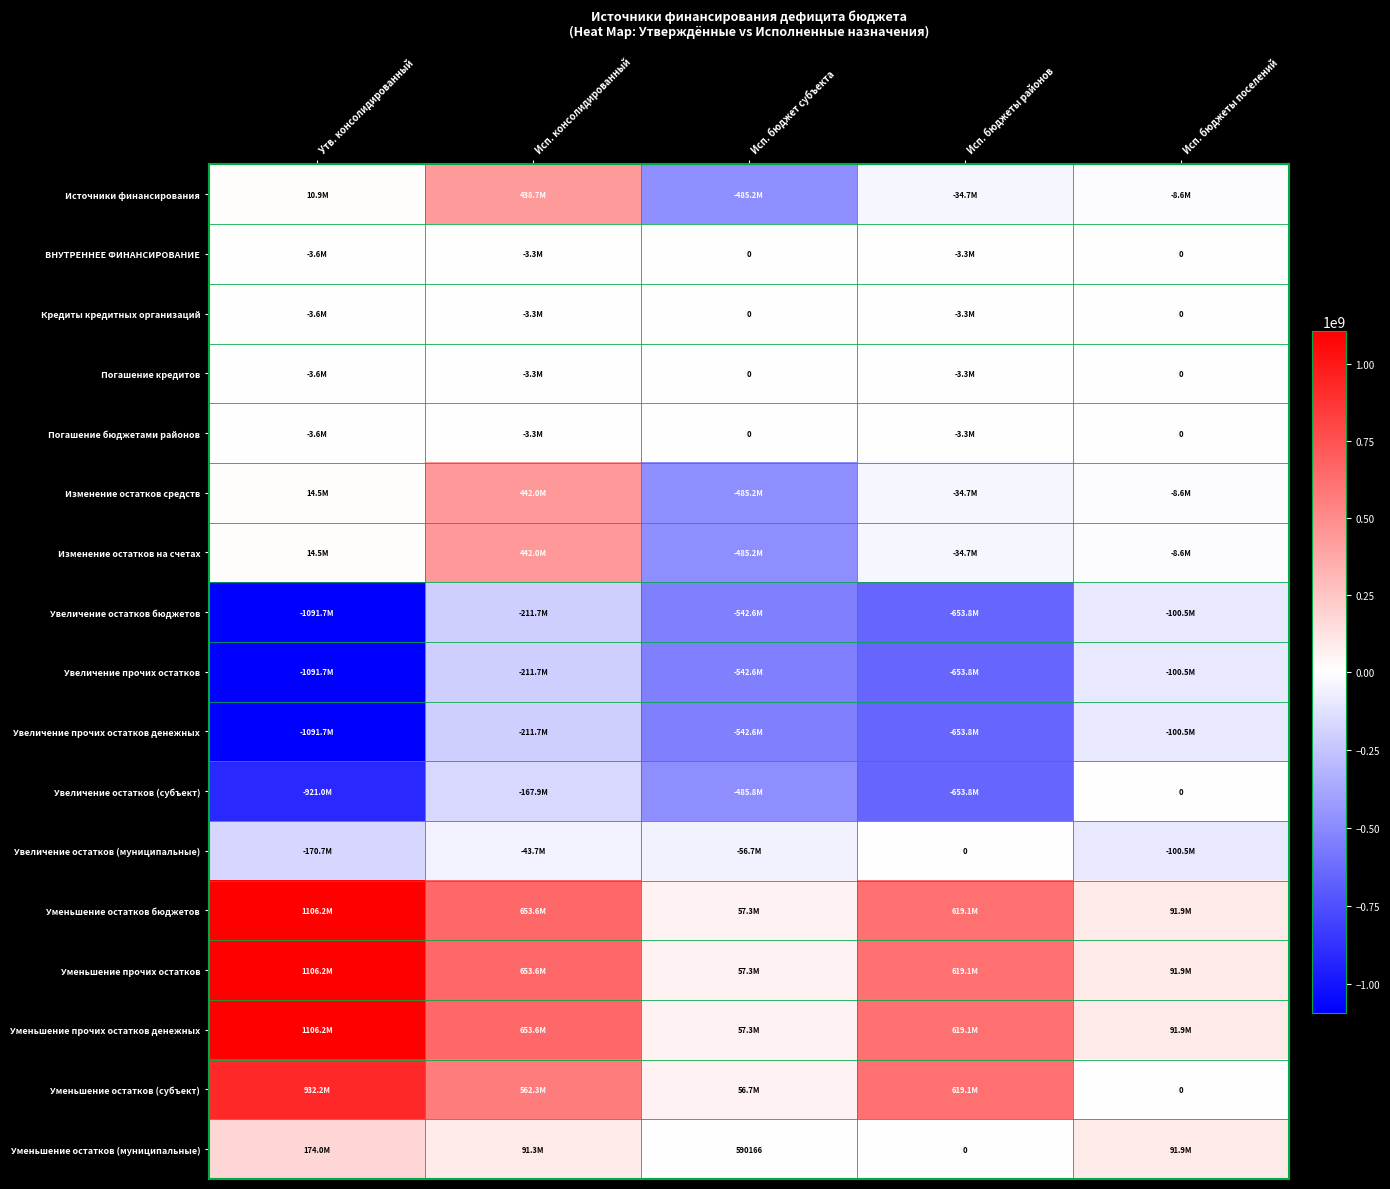

Between Утв. консолидированный and Исп. бюджет субъекта, which series saw the biggest shift?

Уменьшение остатков бюджетов